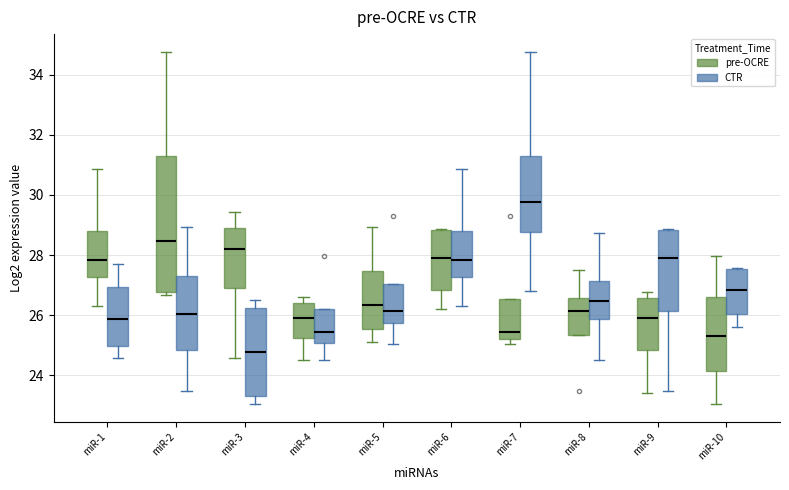

Reading left to right, read every box against the y-axis: the position of its median line, the range the box covers, and the ends of its whiskers. The values are not printed on the chart, so give them approximately, as read against the axis.

miR-1 (pre-OCRE): median 27.8, box 27.2 to 28.8, whiskers 26.4 to 30.8
miR-1 (CTR): median 25.8, box 25.0 to 27.0, whiskers 24.6 to 27.8
miR-2 (pre-OCRE): median 28.4, box 26.8 to 31.2, whiskers 26.6 to 34.8
miR-2 (CTR): median 26.0, box 24.8 to 27.4, whiskers 23.4 to 29.0
miR-3 (pre-OCRE): median 28.2, box 27.0 to 29.0, whiskers 24.6 to 29.4
miR-3 (CTR): median 24.8, box 23.4 to 26.2, whiskers 23.0 to 26.6
miR-4 (pre-OCRE): median 26.0, box 25.2 to 26.4, whiskers 24.6 to 26.6
miR-4 (CTR): median 25.4, box 25.0 to 26.2, whiskers 24.6 to 26.2
miR-5 (pre-OCRE): median 26.4, box 25.6 to 27.4, whiskers 25.2 to 29.0
miR-5 (CTR): median 26.2, box 25.8 to 27.0, whiskers 25.0 to 27.0
miR-6 (pre-OCRE): median 28.0, box 26.8 to 28.8, whiskers 26.2 to 28.8
miR-6 (CTR): median 27.8, box 27.2 to 28.8, whiskers 26.4 to 30.8
miR-7 (pre-OCRE): median 25.4, box 25.2 to 26.6, whiskers 25.0 to 26.6
miR-7 (CTR): median 29.8, box 28.8 to 31.2, whiskers 26.8 to 34.8
miR-8 (pre-OCRE): median 26.2, box 25.4 to 26.6, whiskers 25.4 to 27.6
miR-8 (CTR): median 26.4, box 25.8 to 27.2, whiskers 24.6 to 28.8
miR-9 (pre-OCRE): median 26.0, box 24.8 to 26.6, whiskers 23.4 to 26.8
miR-9 (CTR): median 28.0, box 26.2 to 28.8, whiskers 23.4 to 28.8
miR-10 (pre-OCRE): median 25.4, box 24.2 to 26.6, whiskers 23.0 to 28.0
miR-10 (CTR): median 26.8, box 26.0 to 27.6, whiskers 25.6 to 27.6